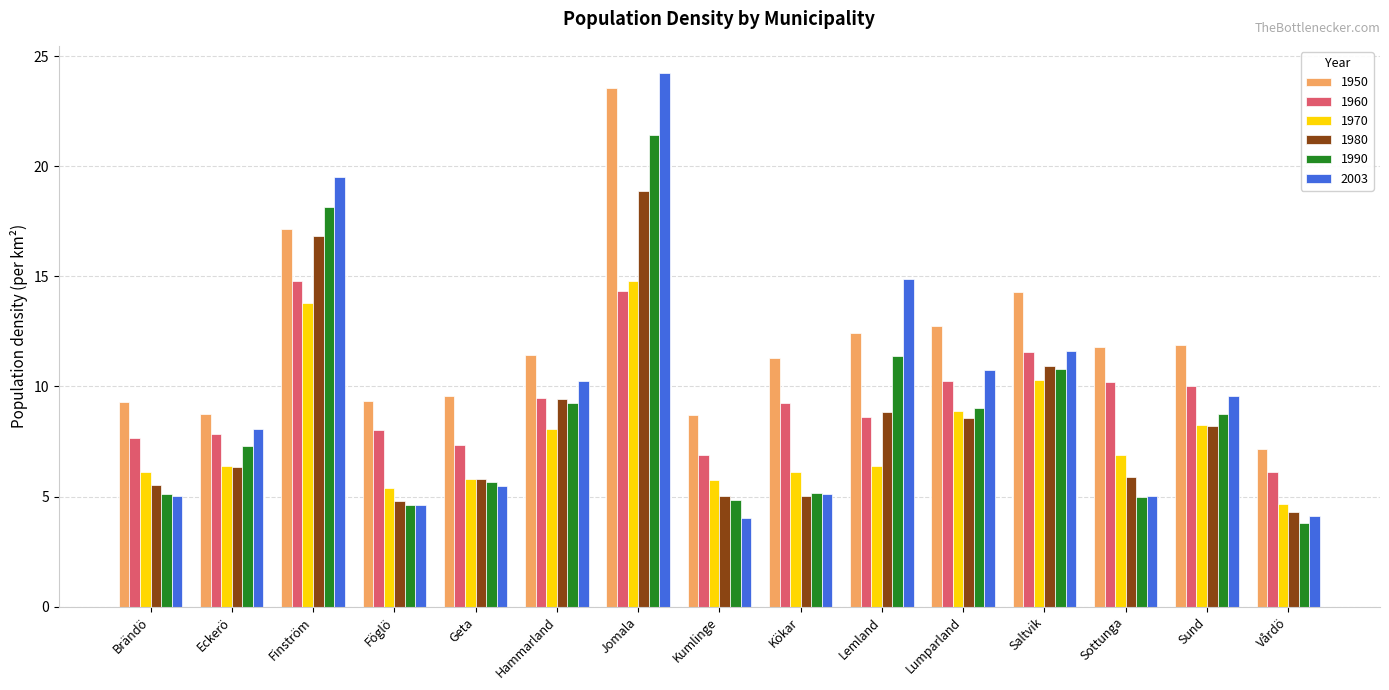

At how many categories does at least one series exceed 18?

2